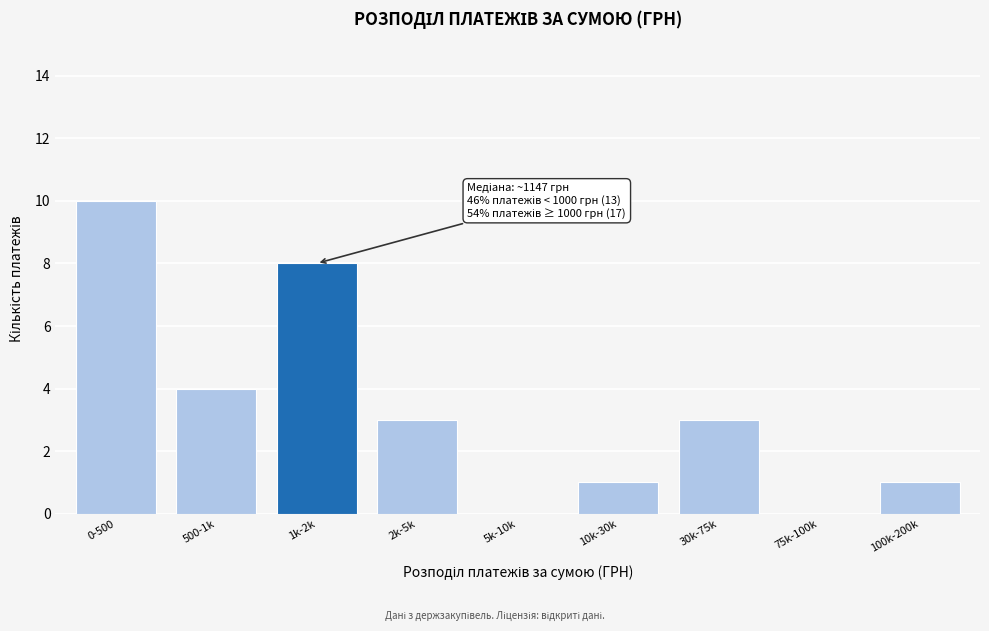

Reading left to right, what are all the values shown in this chart?

0-500=10	500-1k=4	1k-2k=8	2k-5k=3	5k-10k=0	10k-30k=1	30k-75k=3	75k-100k=0	100k-200k=1